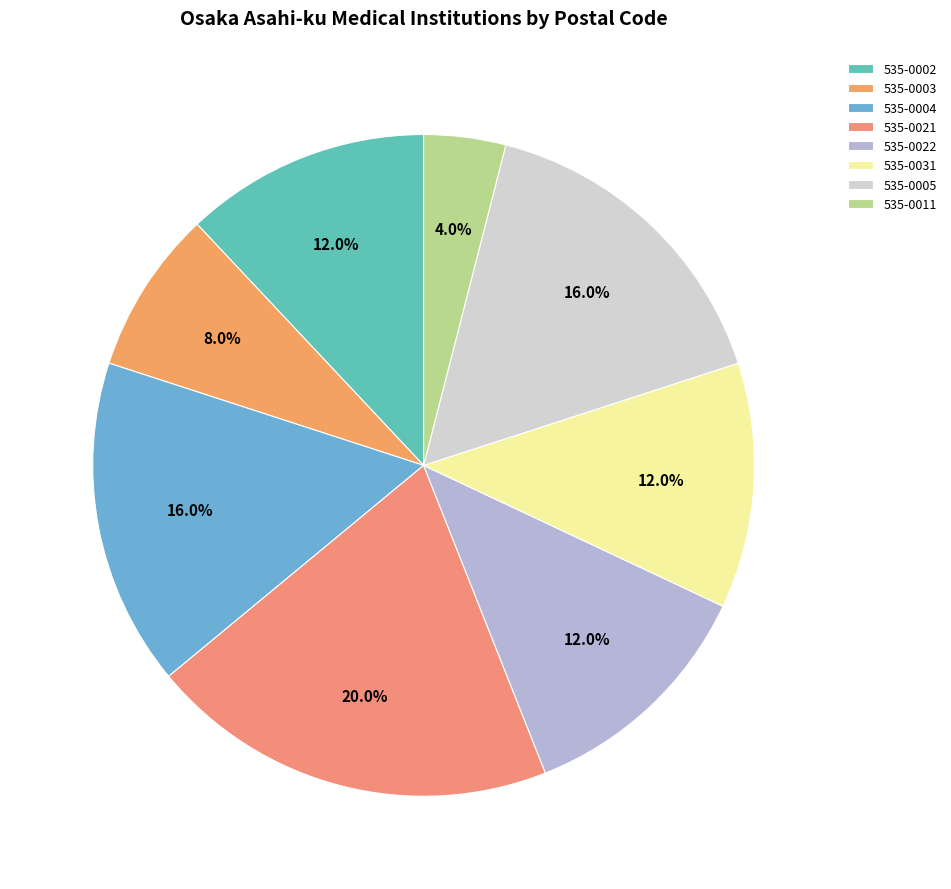

True or false: 535-0011 accounts for 4% of the total.

True